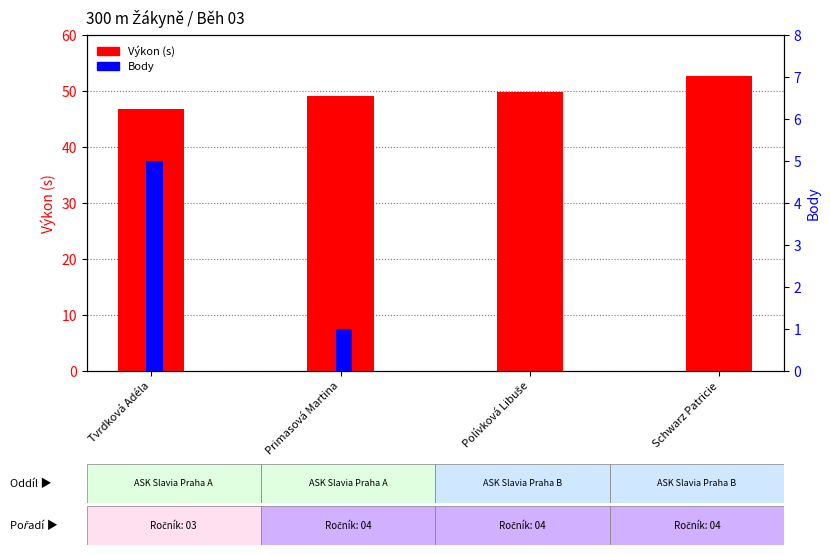

Count the number of data series in this chart.

2